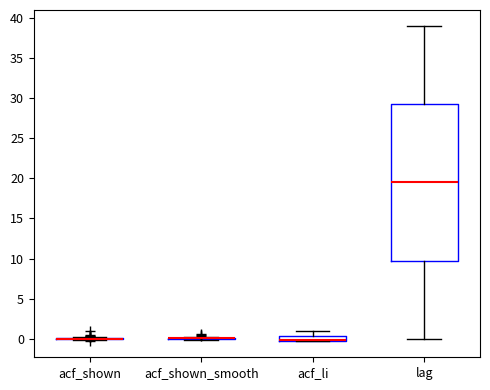

Which box is the tallest, from its lower edge to its upper edge?

lag